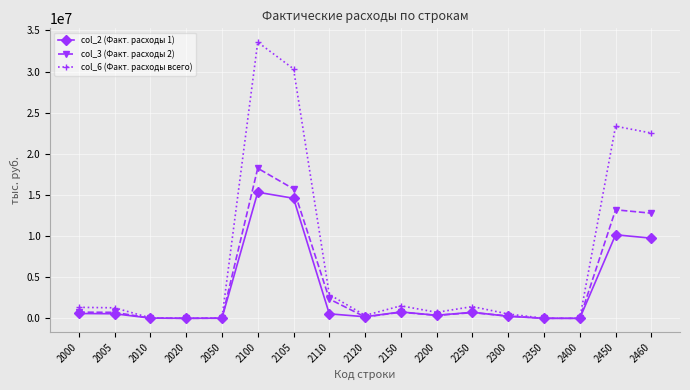

Is this an area chart (filled region under the line)?

No